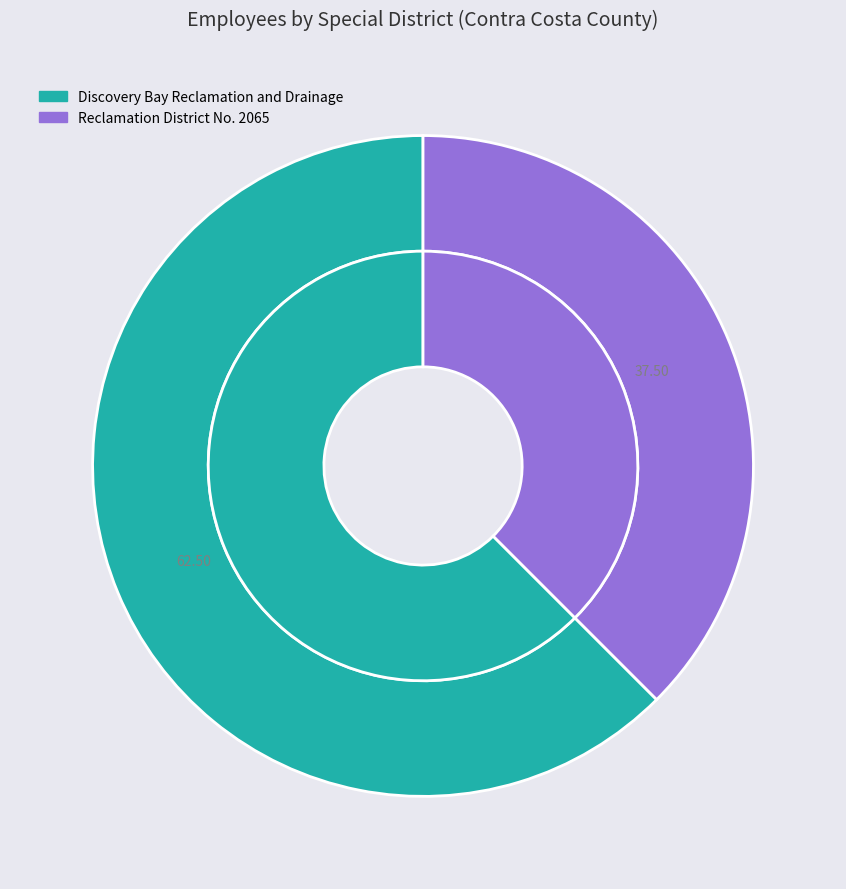

To the nearest percent, what portion does Reclamation District No. 2065 represent?

38%